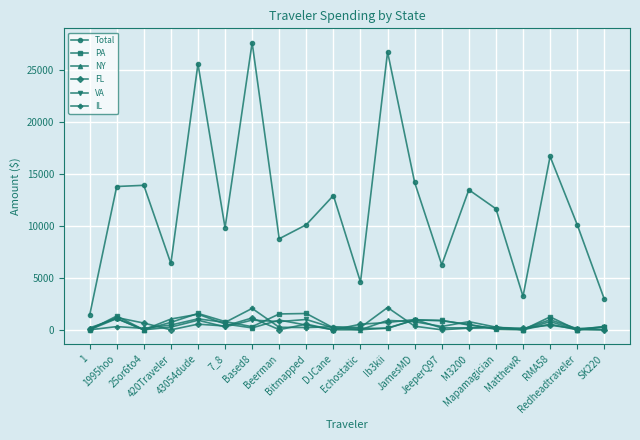

Does the chart have visible grid lines?

Yes